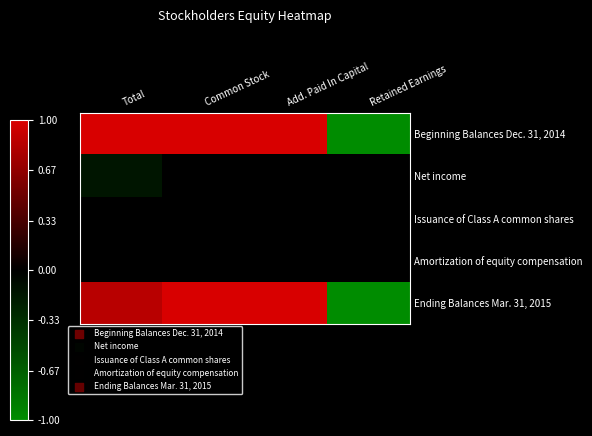

Reading left to right, transcribe all the data shown in this chart.

Beginning Balances Dec. 31, 2014: Total=1.0	Common Stock=1.0	Add. Paid In Capital=1.0	Retained Earnings=-1.0
Net income: Total=-0.2	Common Stock=0.0	Add. Paid In Capital=0.0	Retained Earnings=-0.0
Issuance of Class A common shares: Total=0.0	Common Stock=0.0	Add. Paid In Capital=0.0	Retained Earnings=0.0
Amortization of equity compensation: Total=0.0	Common Stock=0.0	Add. Paid In Capital=0.0	Retained Earnings=0.0
Ending Balances Mar. 31, 2015: Total=0.9	Common Stock=1.0	Add. Paid In Capital=1.0	Retained Earnings=-1.0